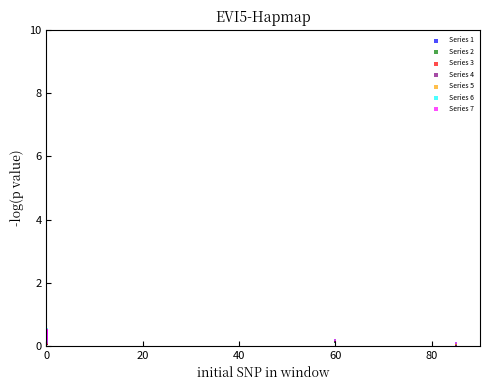

What are all the series names shown in the legend?

Series 1, Series 2, Series 3, Series 4, Series 5, Series 6, Series 7